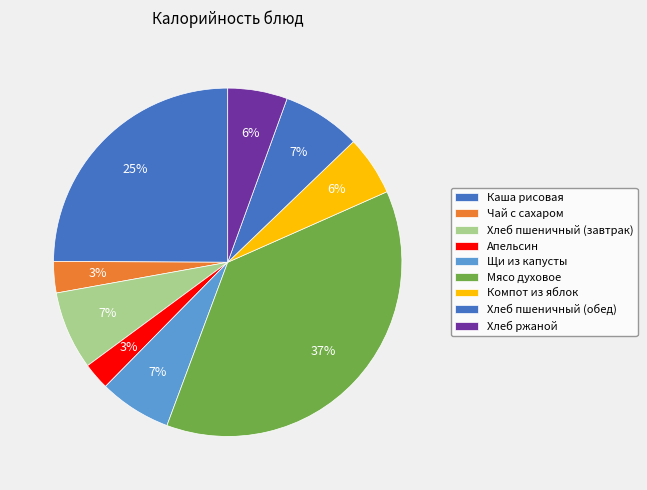

Which slice is the smallest?

Апельсин